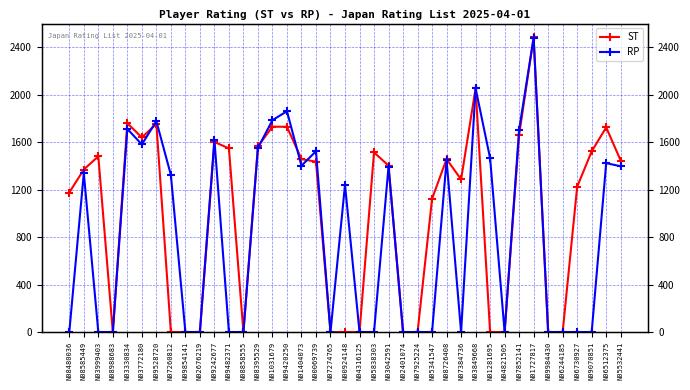

Is the value of RP at N07384736 greater than the value of ST at N09070851?

No